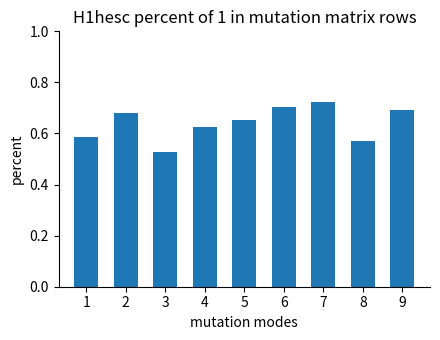

Which label corresponds to the largest value in the chart?

7